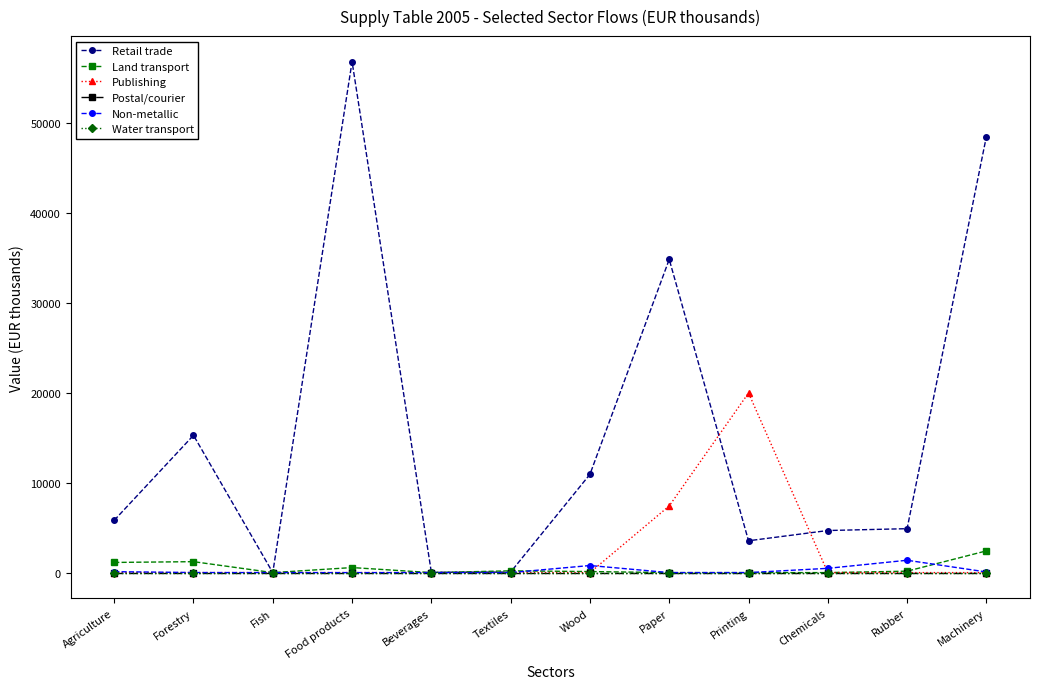

At which label does Land transport reach its peak?

Machinery